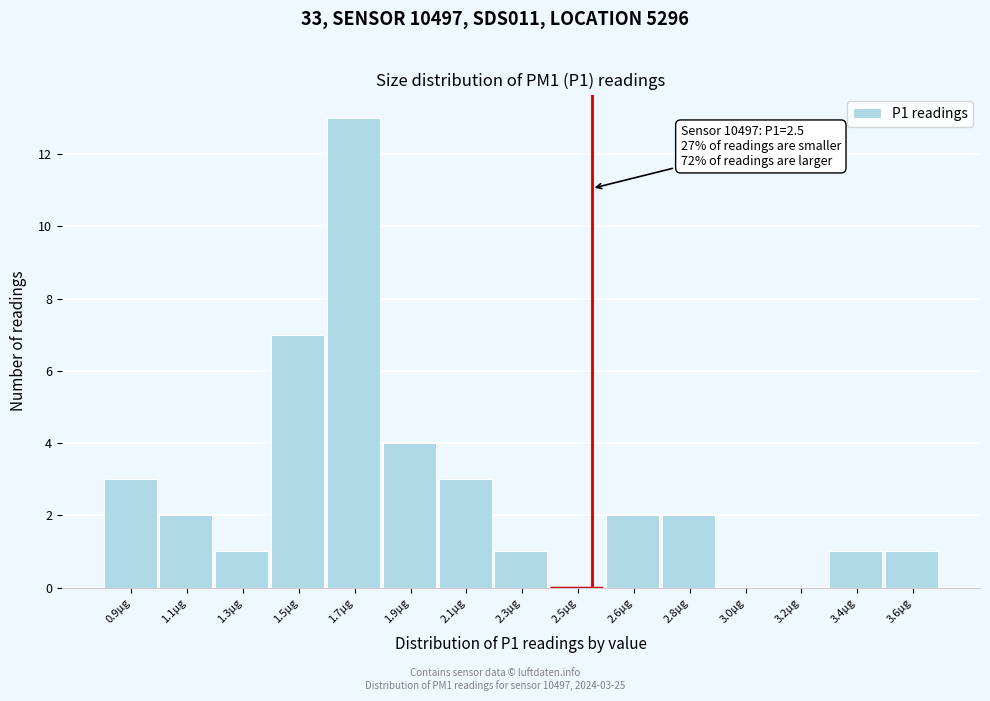

Reading right to left, what are all the values shown in this chart?

3.6µg=1	3.4µg=1	3.2µg=0	3.0µg=0	2.8µg=2	2.6µg=2	2.5µg=0	2.3µg=1	2.1µg=3	1.9µg=4	1.7µg=13	1.5µg=7	1.3µg=1	1.1µg=2	0.9µg=3